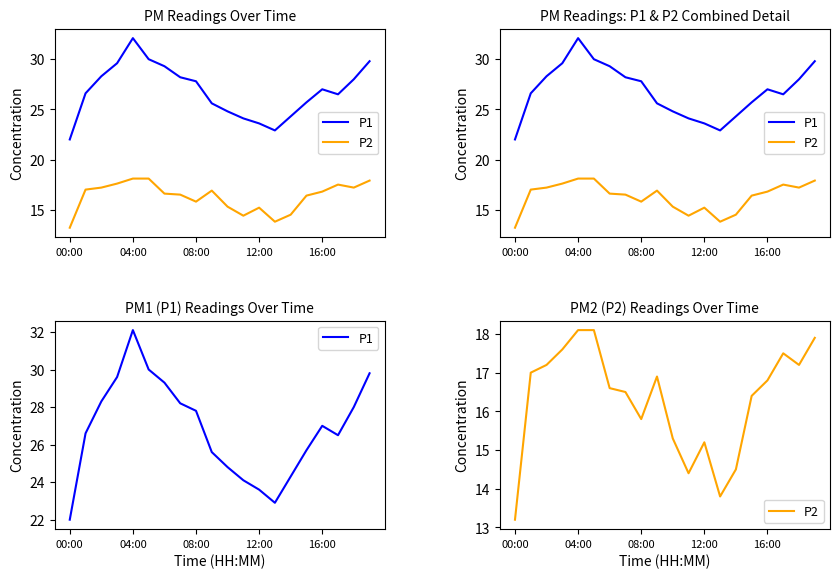

What is the average value of the P1 series?

26.8